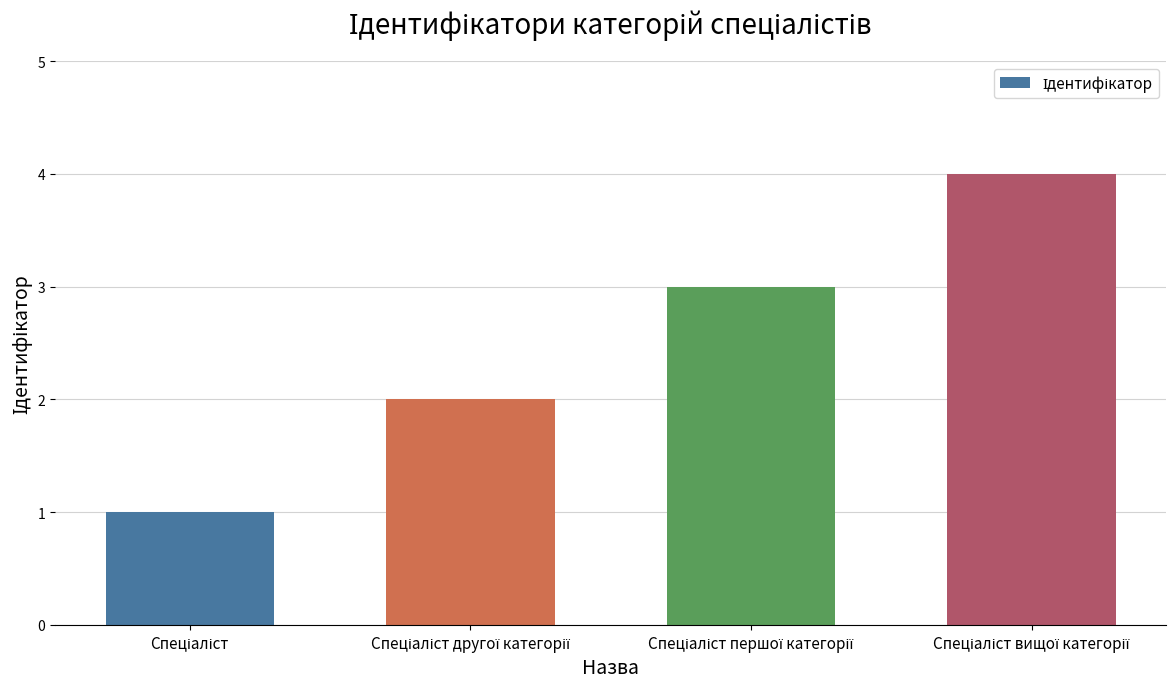

How many bars are there in total?

4